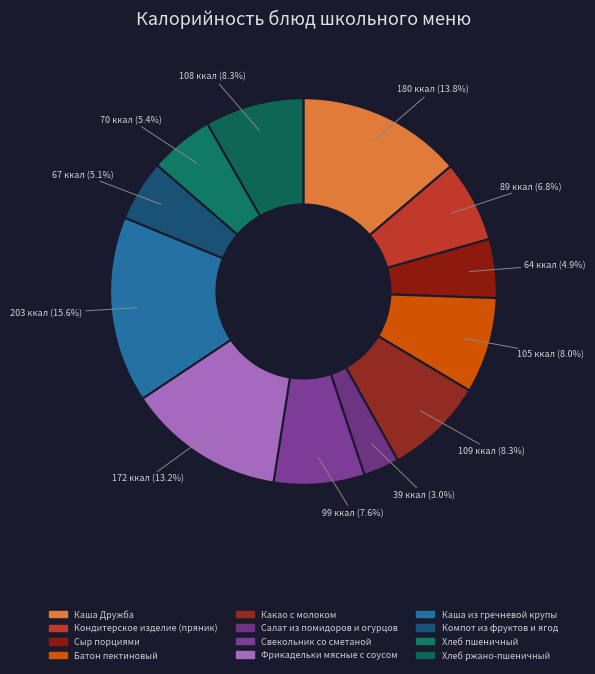

How many segments does this pie chart have?

12